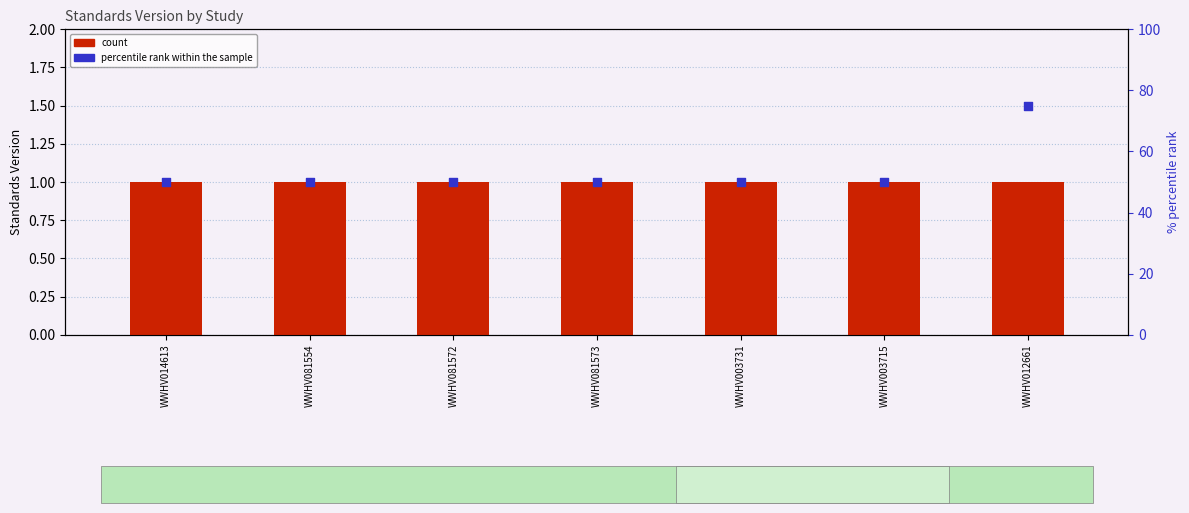

Which series contains the lowest Y value?

count